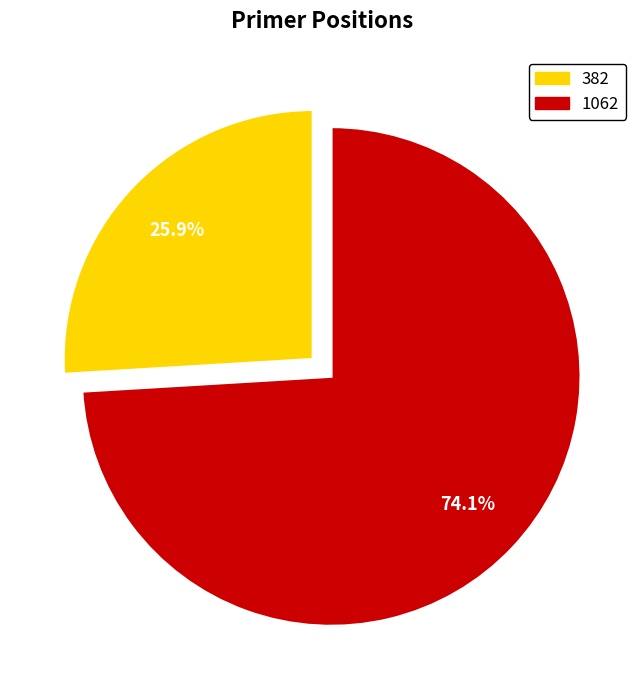

Which category accounts for the majority?

1062